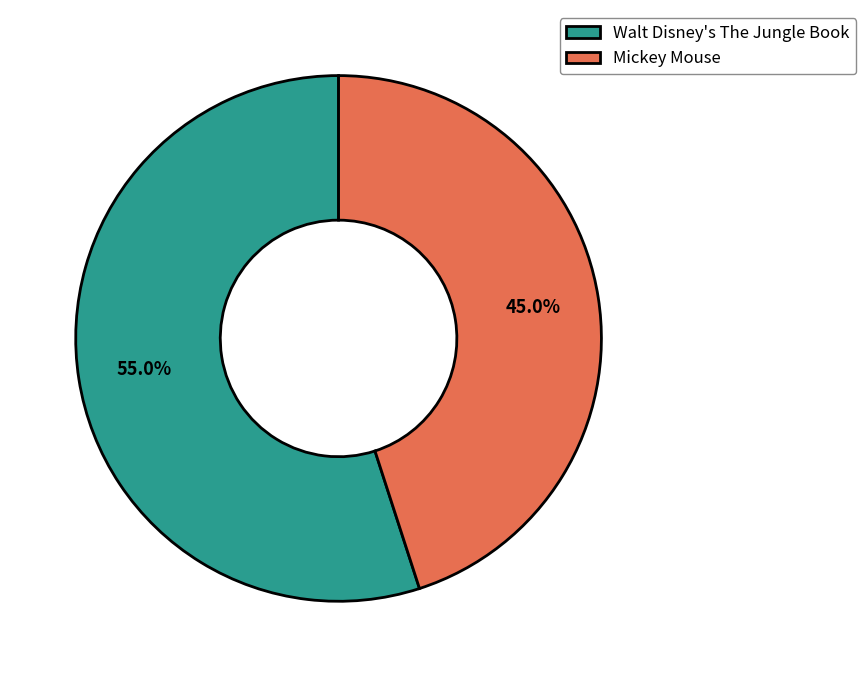

Is there any slice that represents more than half of the pie?

Yes